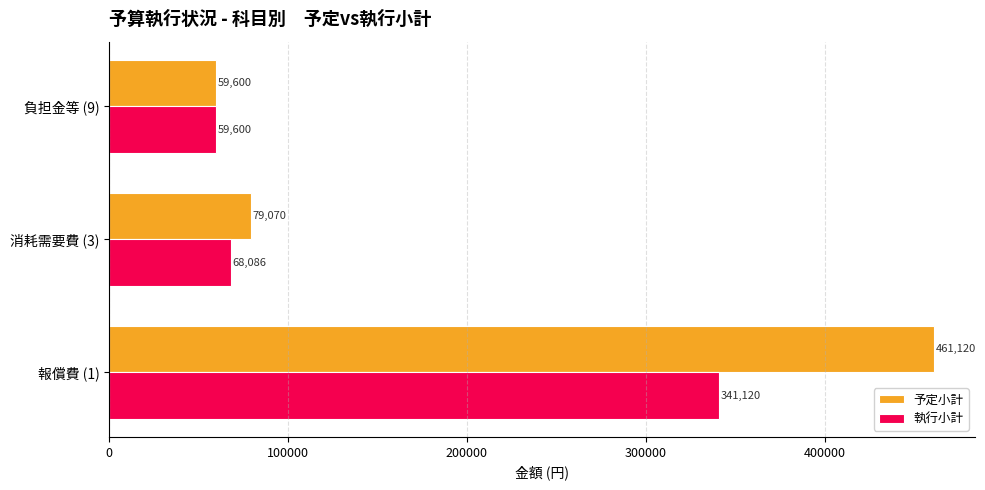

What is the maximum value for 執行小計?

341120